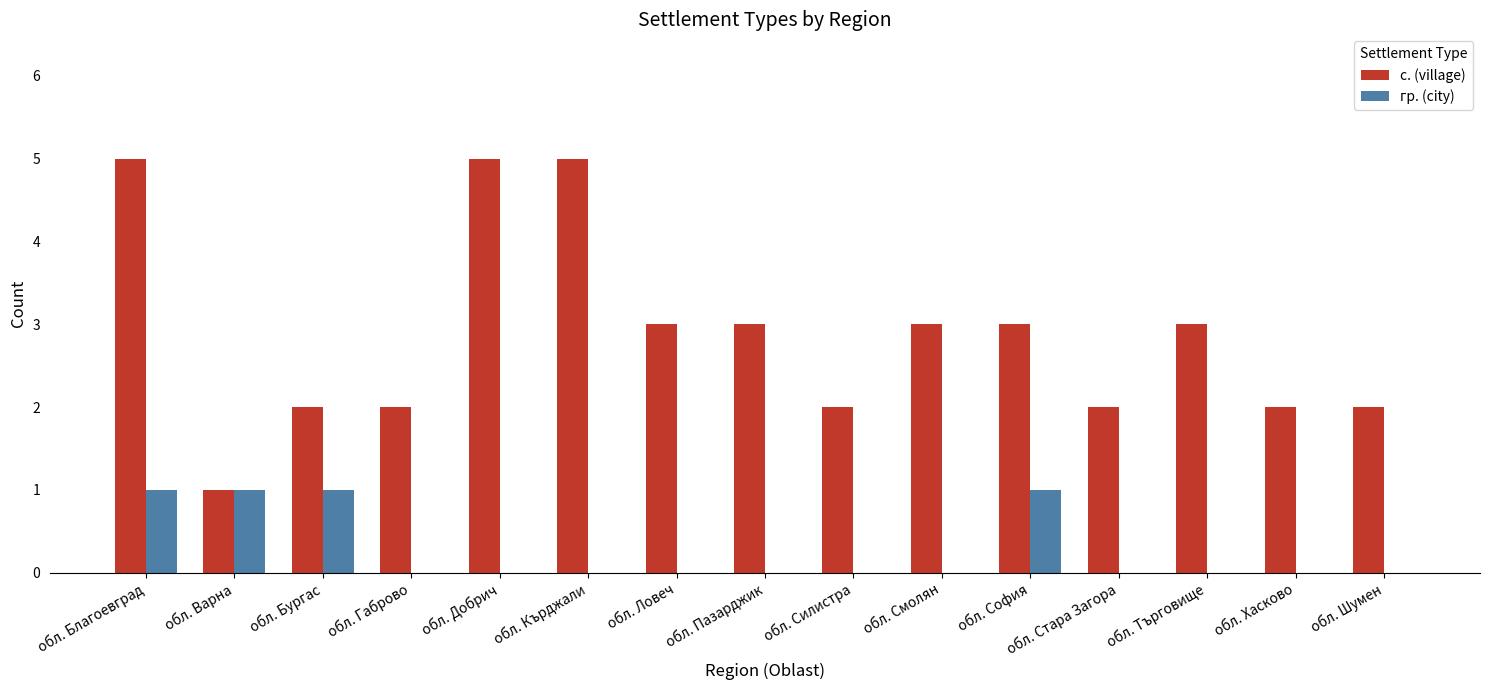

Which series changed the most between обл. Кърджали and обл. Стара Загора?

с. (village)